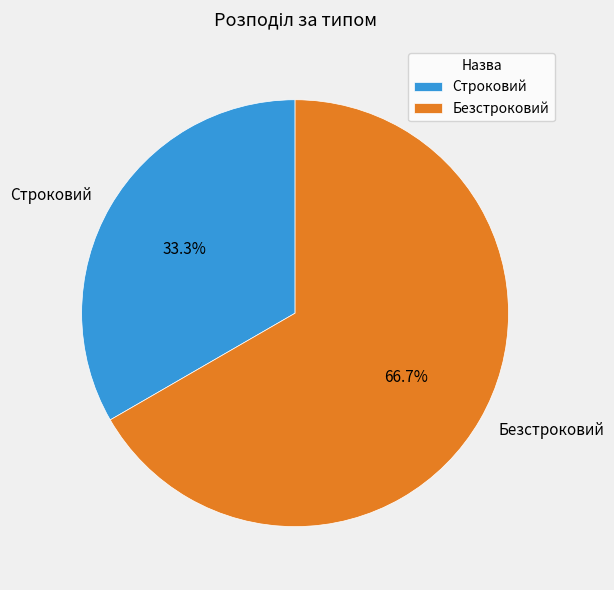

What percentage is the Строковий slice, to the nearest percent?

33%